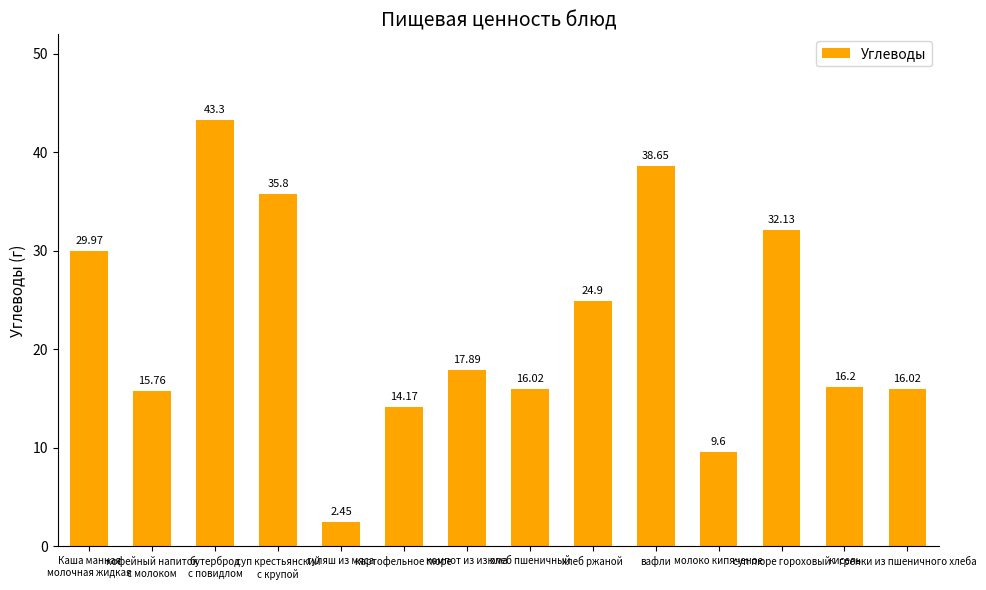

What is the average value?

22.3